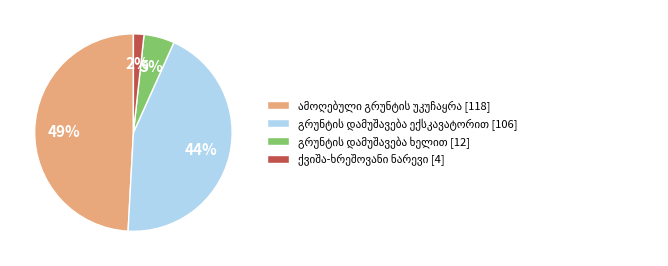

Is there any slice that represents more than half of the pie?

No